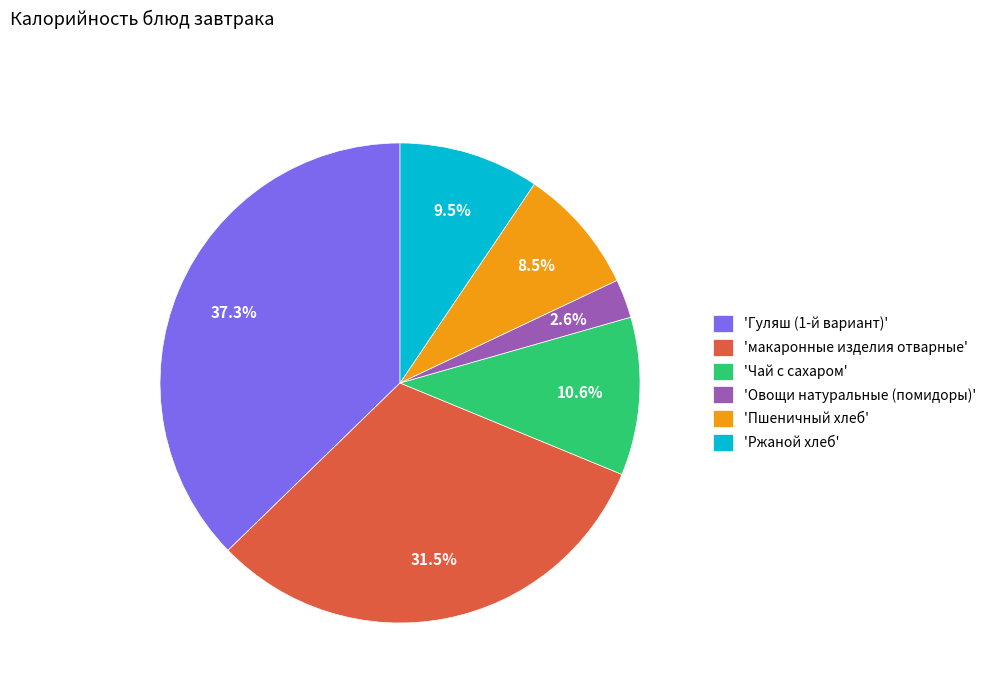

Rank the categories by value from highest to lowest.

'Гуляш (1-й вариант)', 'макаронные изделия отварные', 'Чай с сахаром', 'Ржаной хлеб', 'Пшеничный хлеб', 'Овощи натуральные (помидоры)'